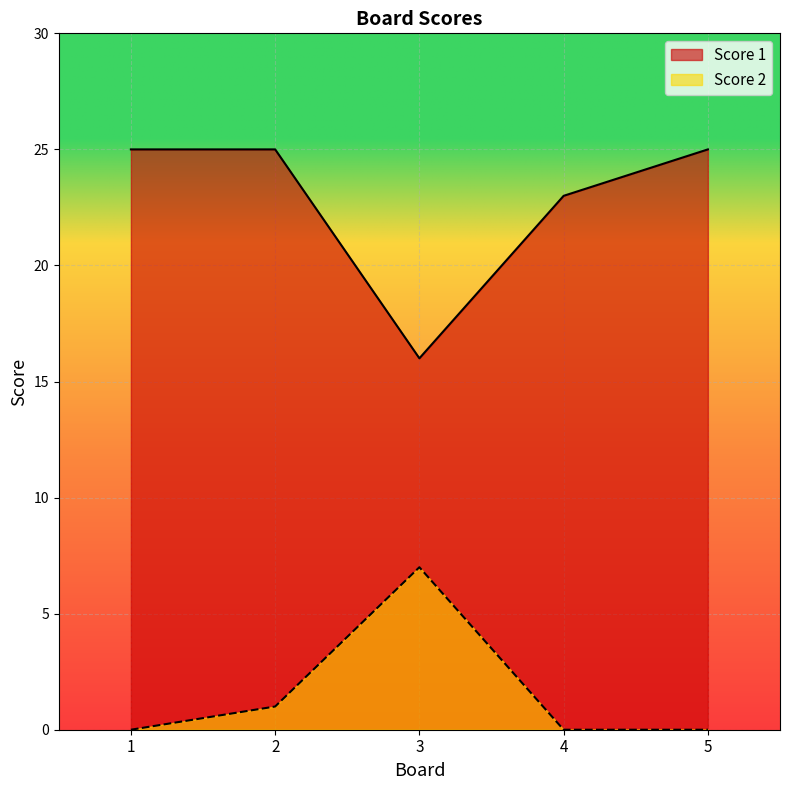

Where is Score 1 nearest to the value 20?

4